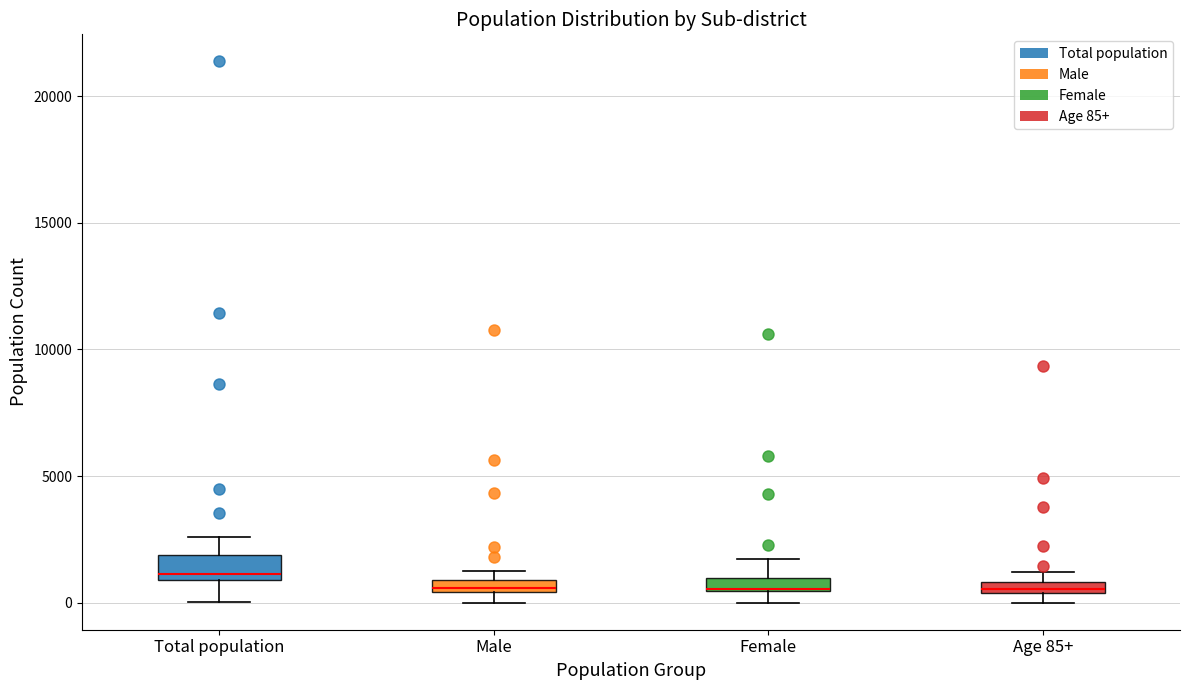

Where is the lower edge of the box for Total population on the y-axis? The values are not printed on the chart, so give them approximately, as read against the axis.

1000